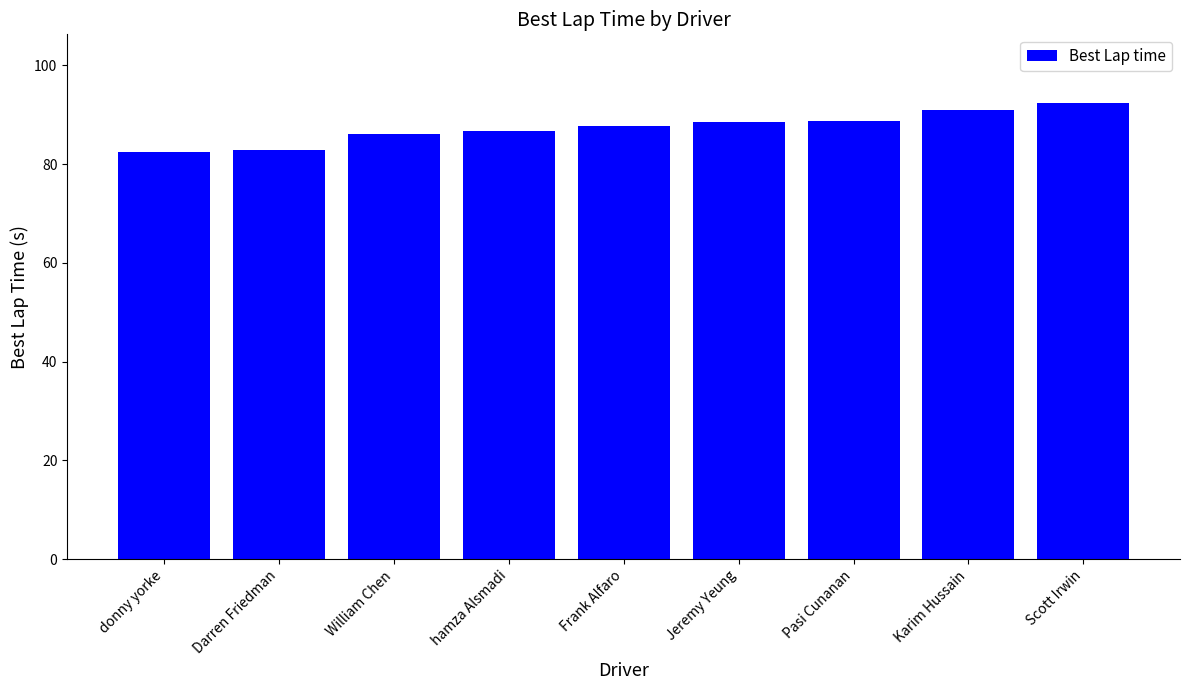

Is it true that the value at Karim Hussain is 142.1?

False